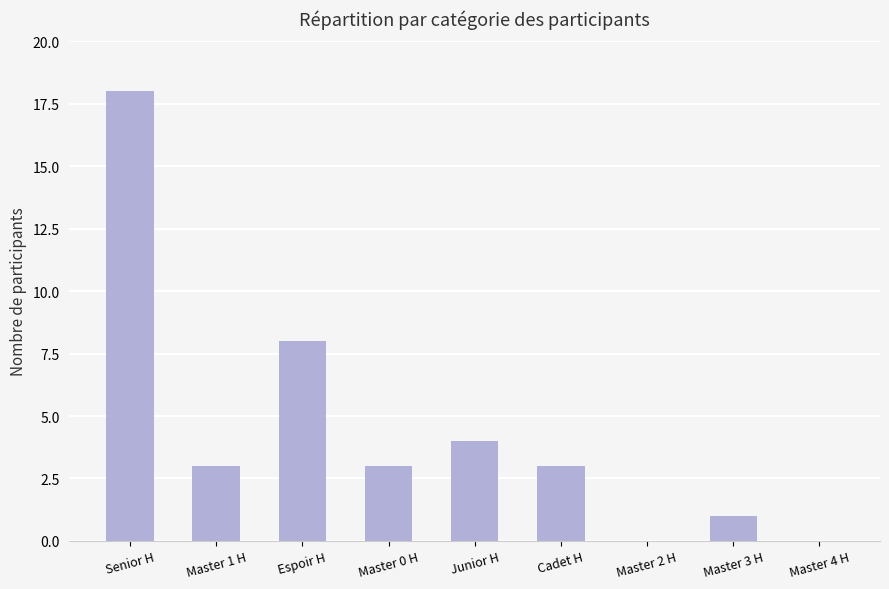

The value at Cadet H is 4. True or false?

False